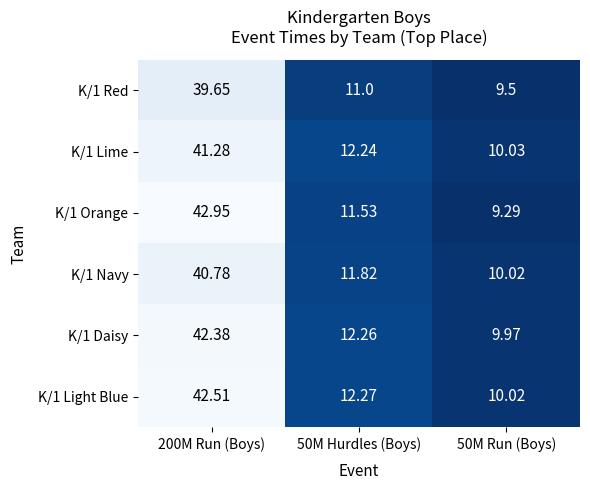

Is the value of K/1 Navy at 50M Run (Boys) greater than the value of K/1 Daisy at 200M Run (Boys)?

No